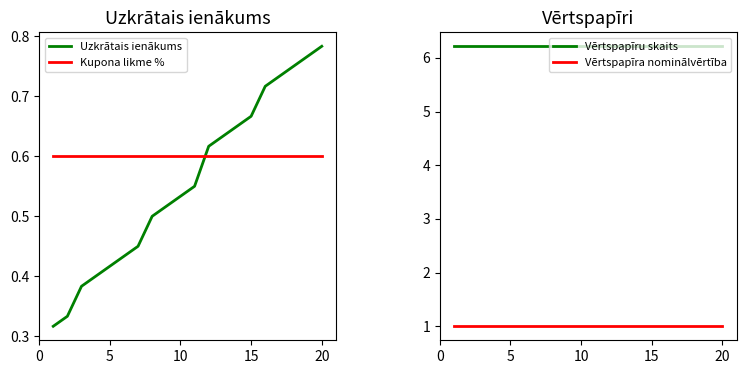

True or false: Kupona likme % and Vērtspapīru skaits intersect in this chart.

False